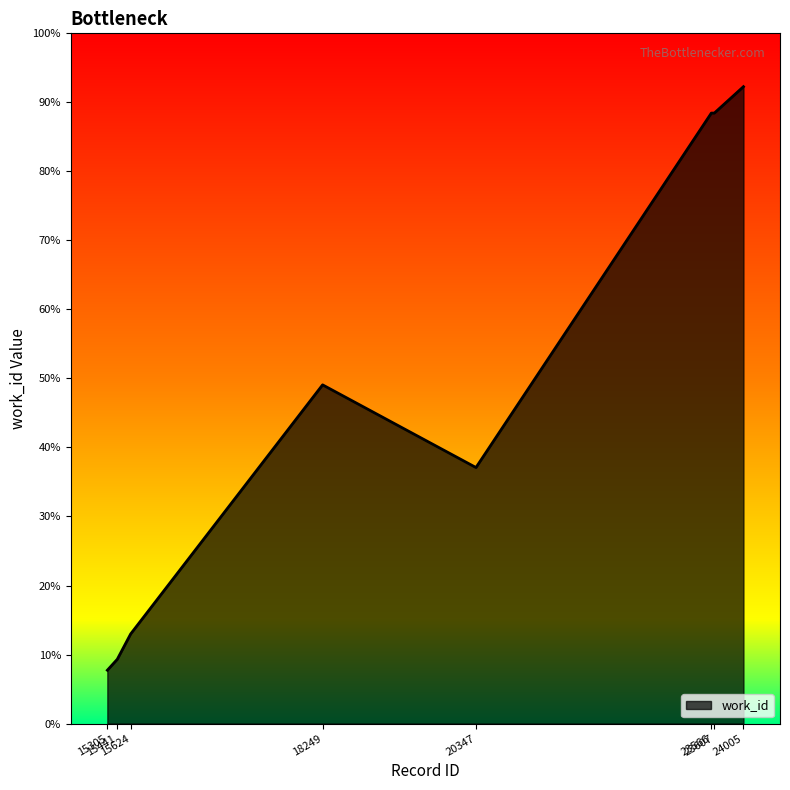

Does the chart display data point markers on the line(s)?

No